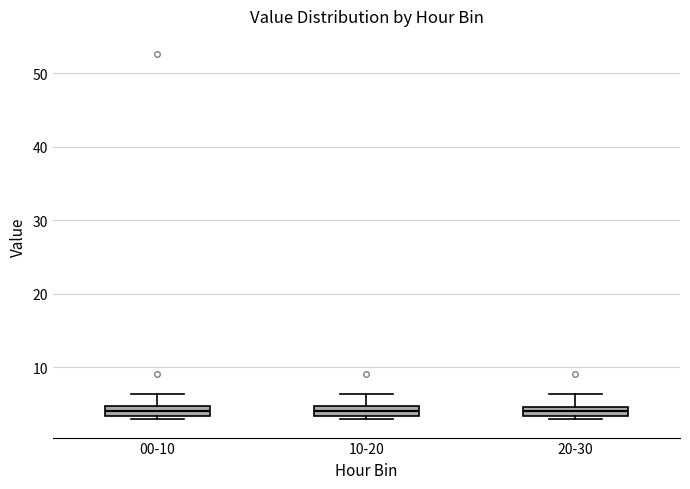

Where is the upper edge of the box for 20-30 on the y-axis? The values are not printed on the chart, so give them approximately, as read against the axis.

5